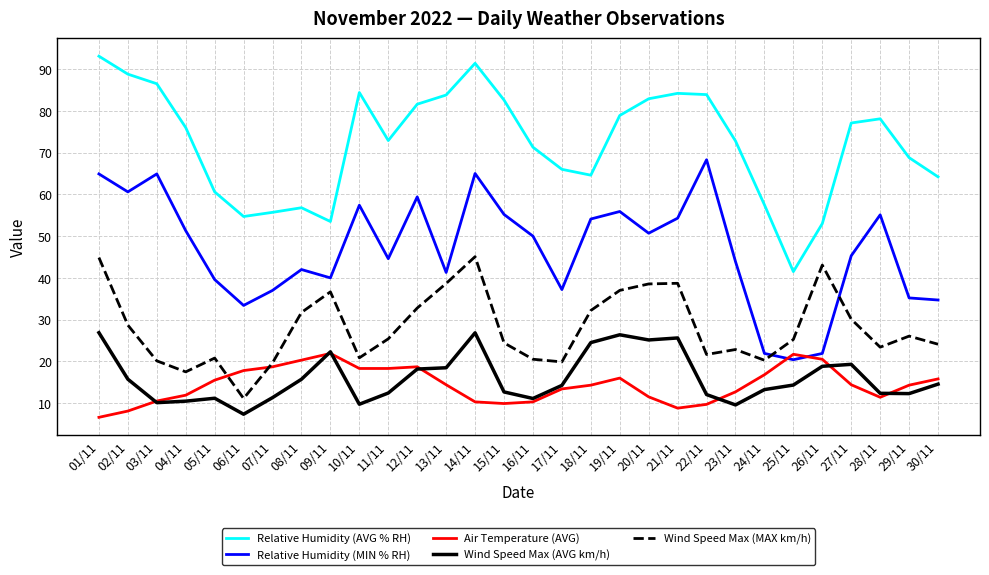

What are all the series names shown in the legend?

Relative Humidity (AVG % RH), Relative Humidity (MIN % RH), Air Temperature (AVG), Wind Speed Max (AVG km/h), Wind Speed Max (MAX km/h)